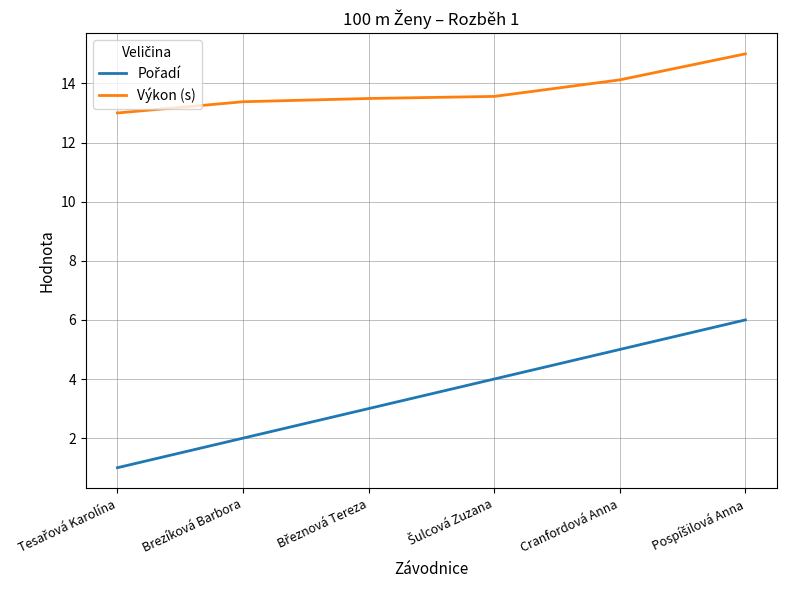

What is the spread (max minus min) of values at Brezíková Barbora?

11.4